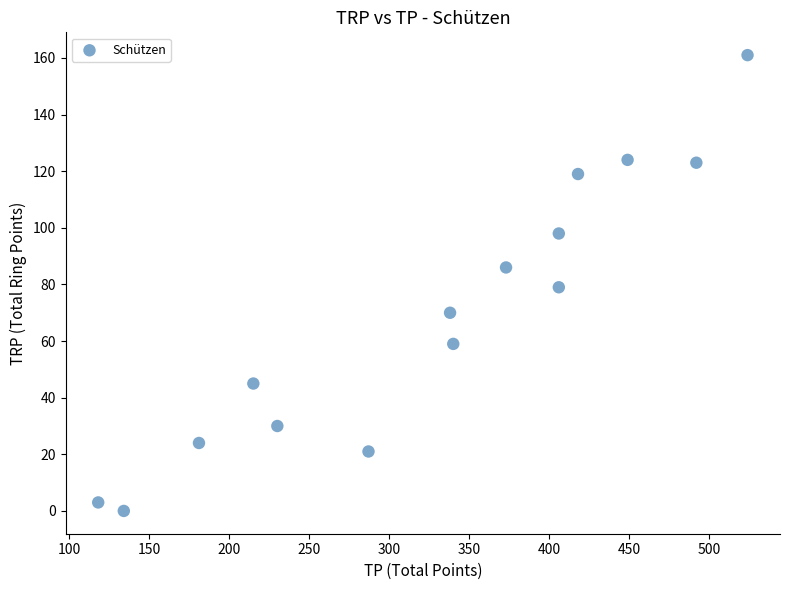

What is the range of Y values (max minus min)?

161